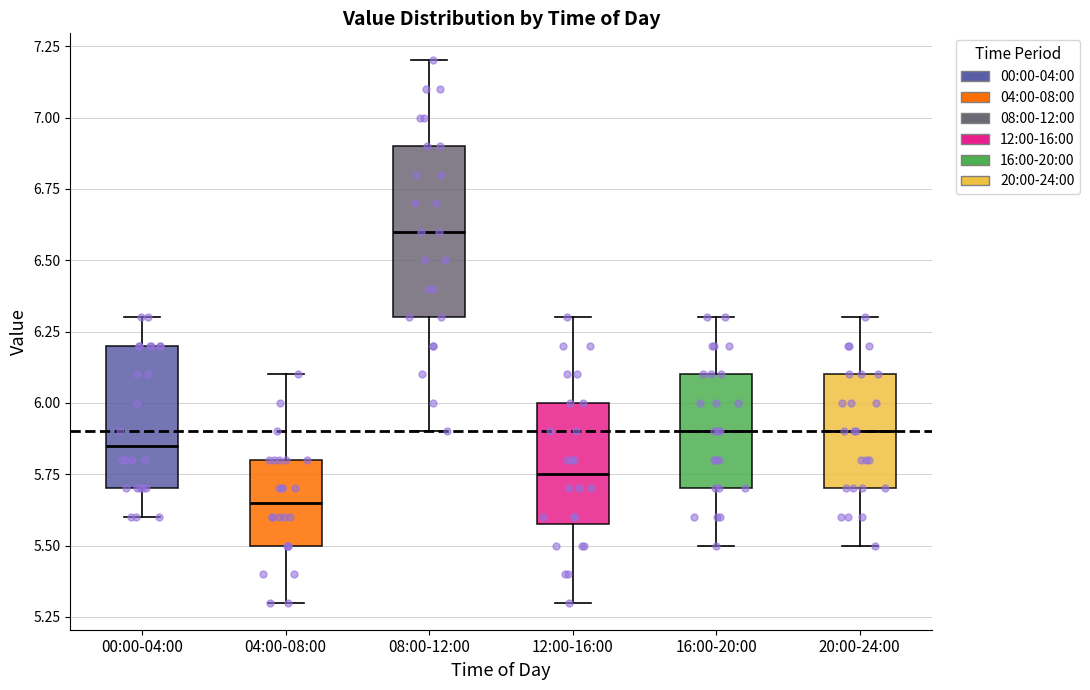

Where is the lower edge of the box for 08:00-12:00 on the y-axis? The values are not printed on the chart, so give them approximately, as read against the axis.

6.30